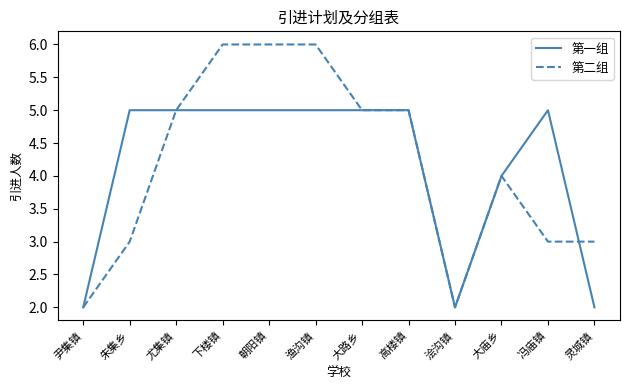

The 第一组 series shows 5 at 渔沟镇. True or false?

True